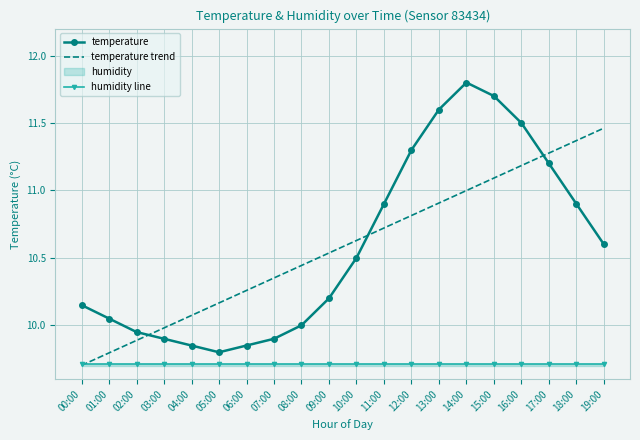

At which category is the sum across all series the highest?

14:00